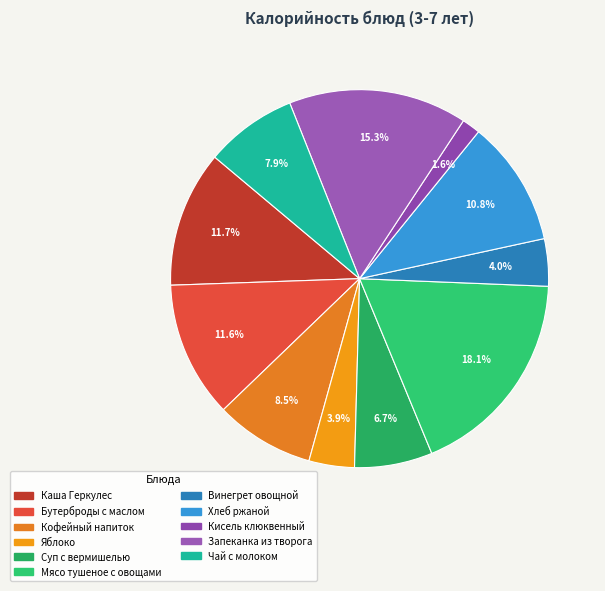

Count the number of slices in the pie.

11